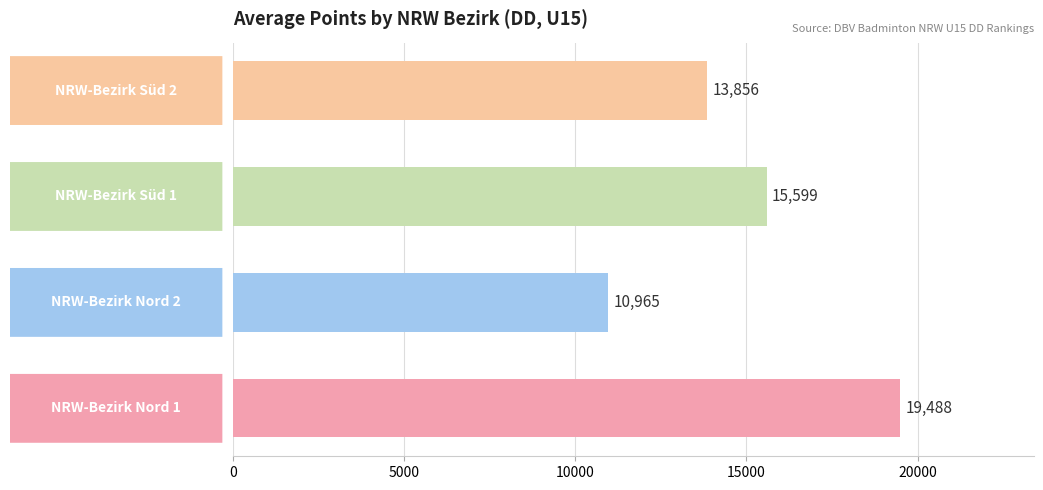

What is the sum of all values?

59908